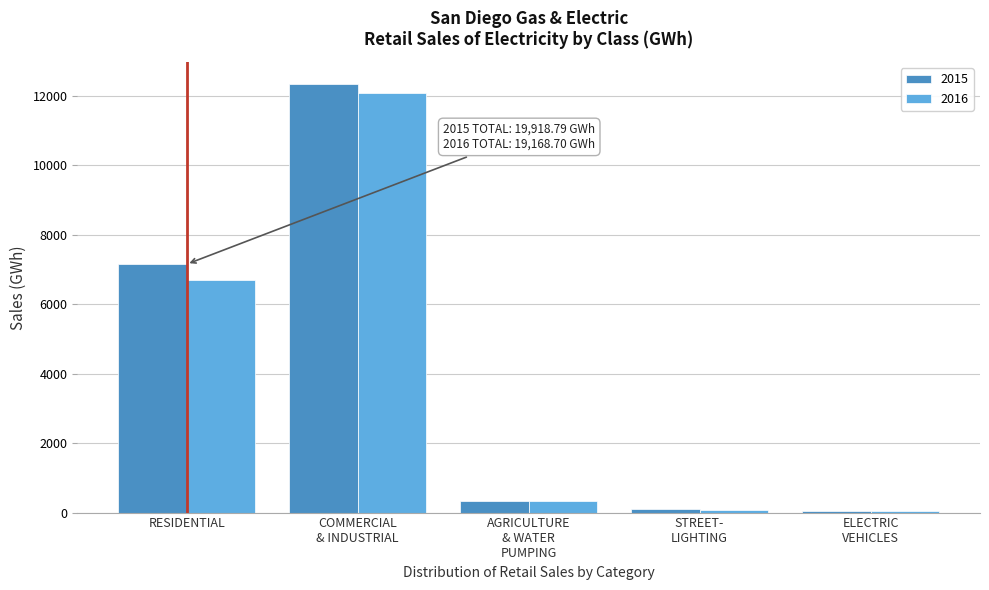

Which series has the widest spread of values?

2015